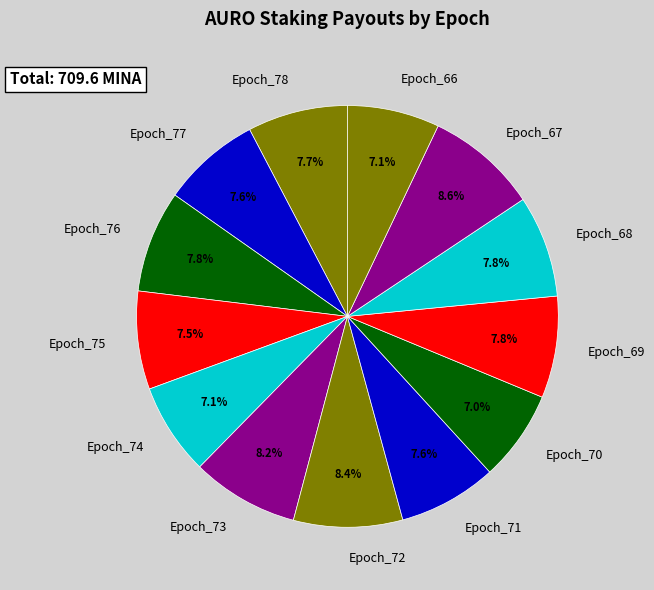

Is there any slice that represents more than half of the pie?

No